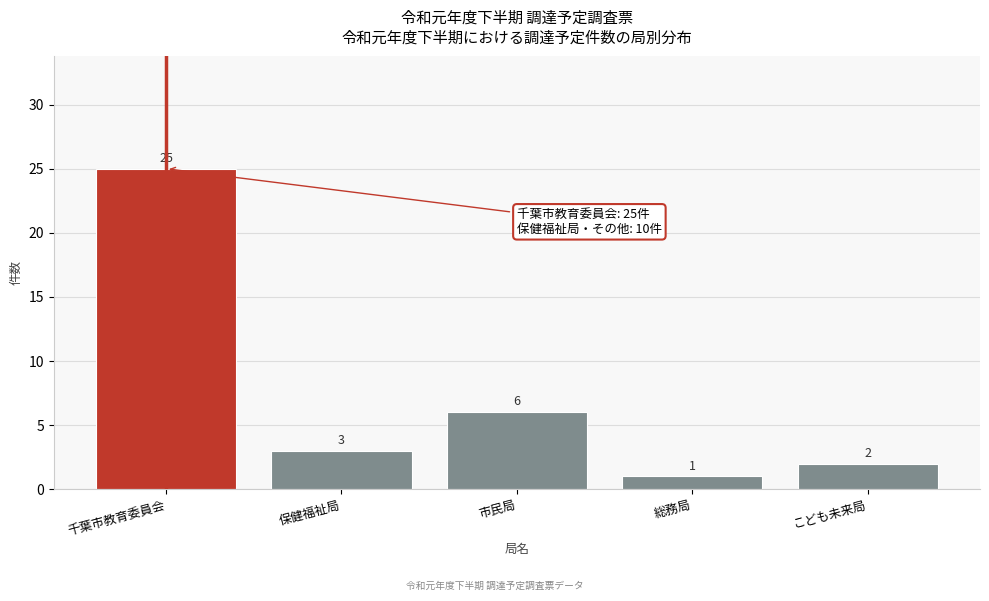

Reading left to right, extract all data points from this chart.

25	3	6	1	2